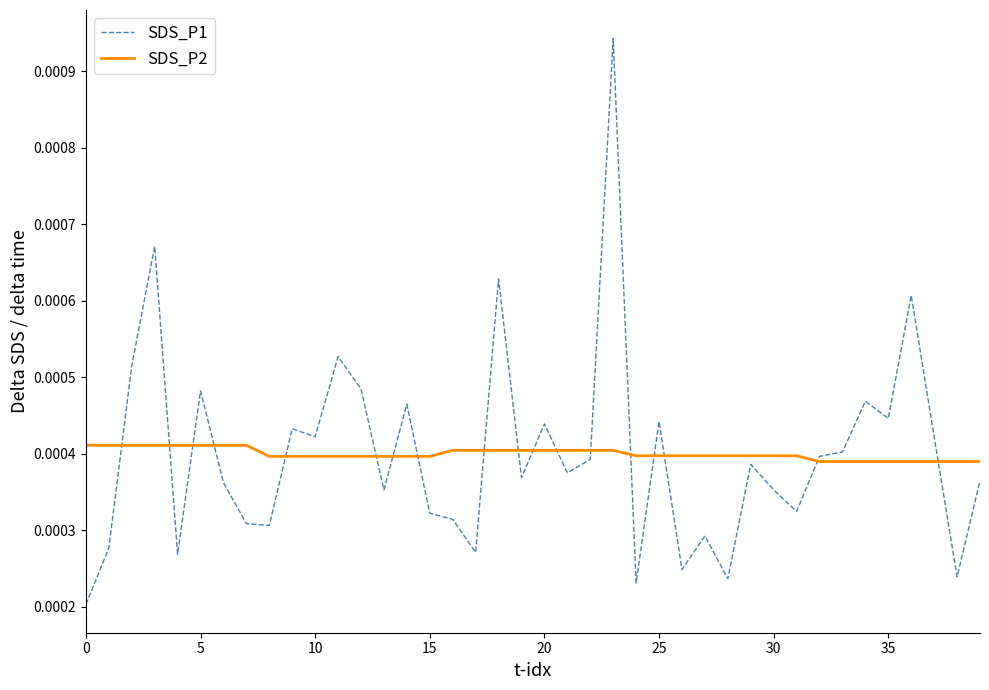

Which series has the largest range (max minus min)?

SDS_P1